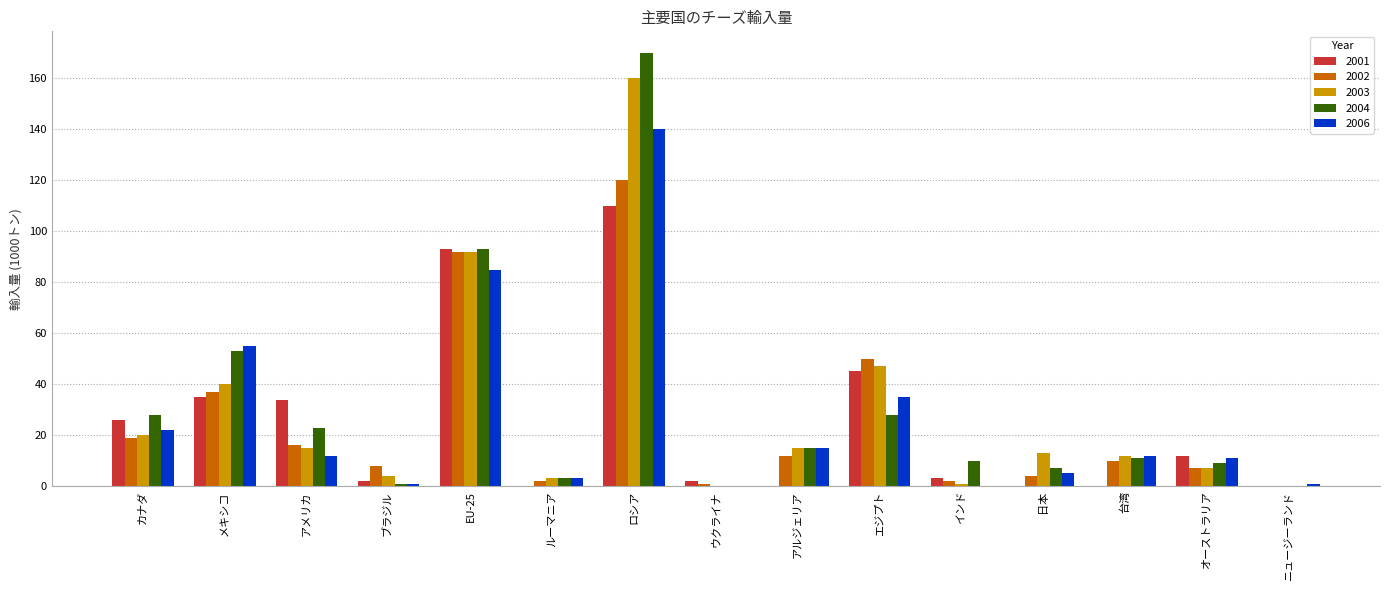

The 2002 series shows 37 at メキシコ. True or false?

True